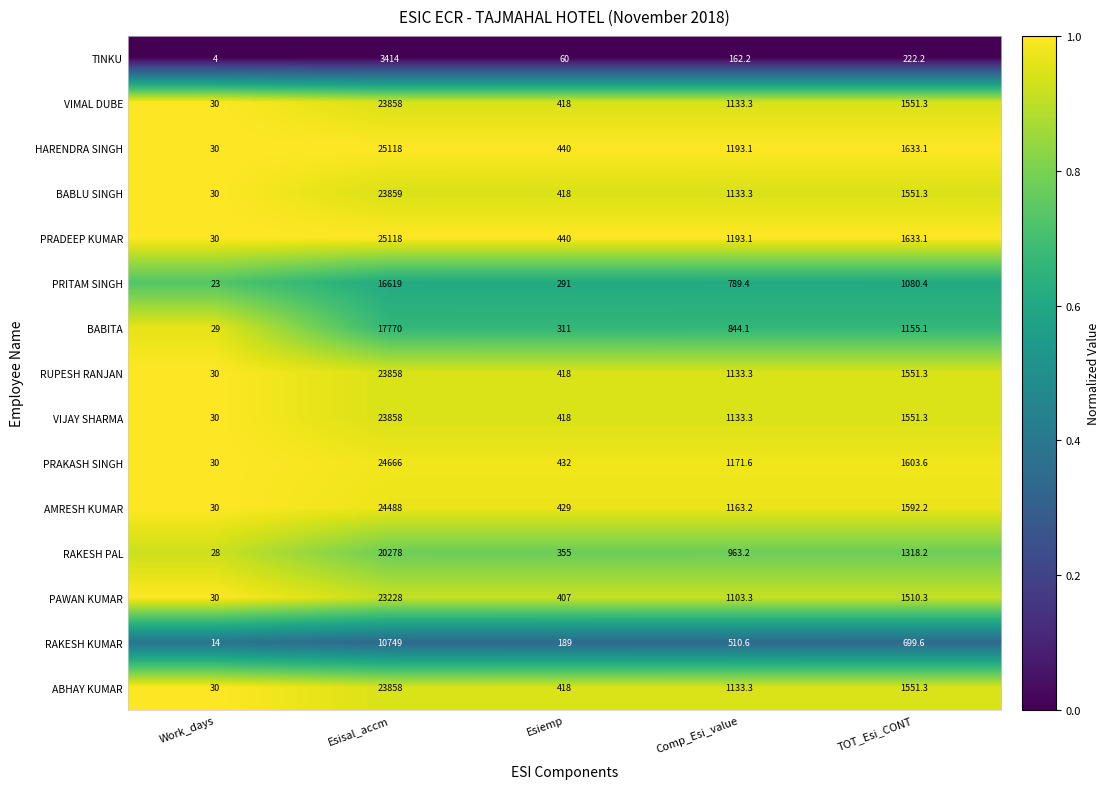

What is the difference between the highest and lowest values at Esisal_accm?

21704.0